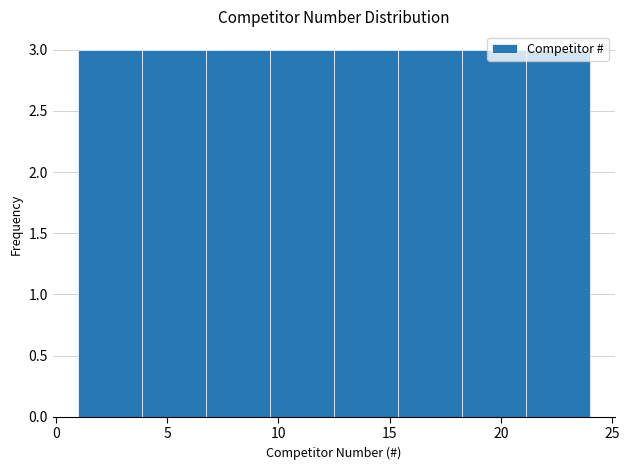

Reading left to right, transcribe this chart: for each bar, give the range it covers on the x-axis and its height. Neither the bar edges nor the heights are printed on the chart, so give them approximately, as read against the axes.

1.0 to 4.0: 3
4.0 to 7.0: 3
7.0 to 9.5: 3
9.5 to 12.5: 3
12.5 to 15.5: 3
15.5 to 18.5: 3
18.5 to 21.0: 3
21.0 to 24.0: 3